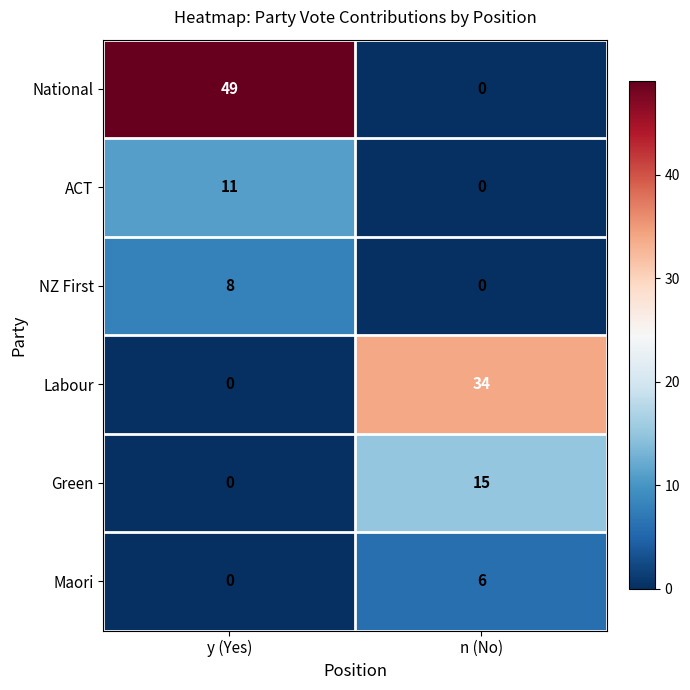

Reading left to right, extract all data points from this chart.

National: 49	0
ACT: 11	0
NZ First: 8	0
Labour: 0	34
Green: 0	15
Maori: 0	6